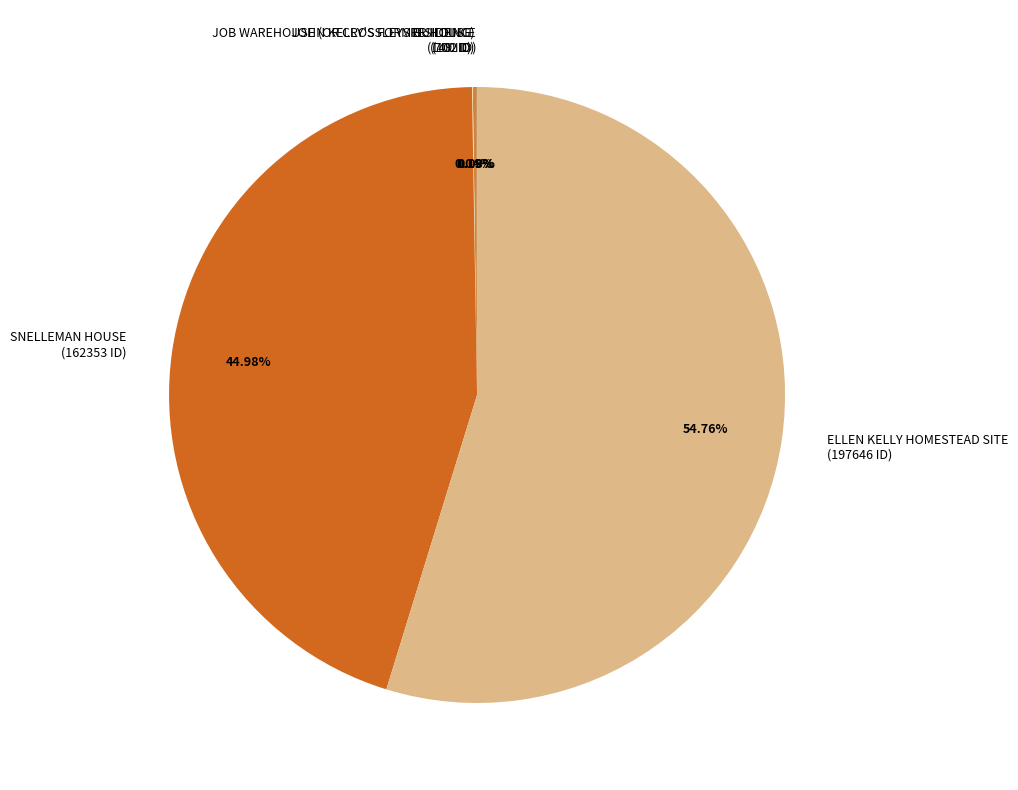

Is there any slice that represents more than half of the pie?

Yes